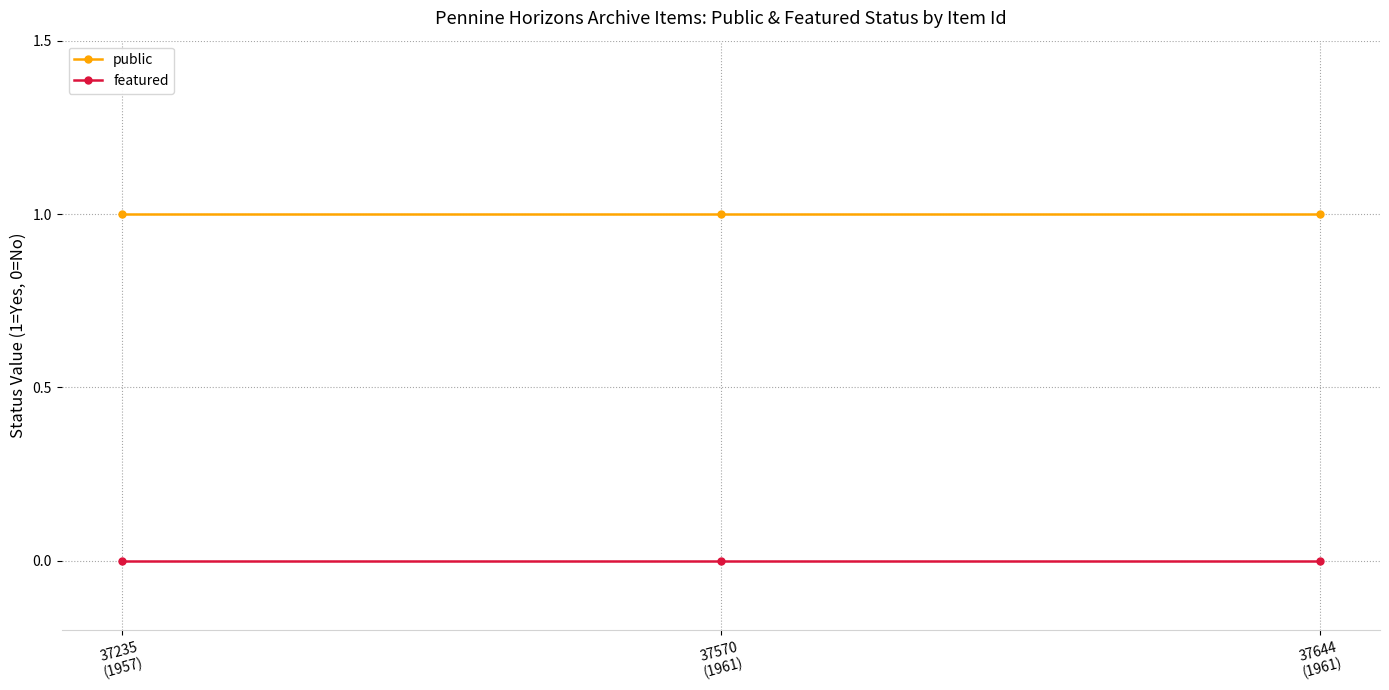

What is the label of the 3rd point from the left?

37644
(1961)